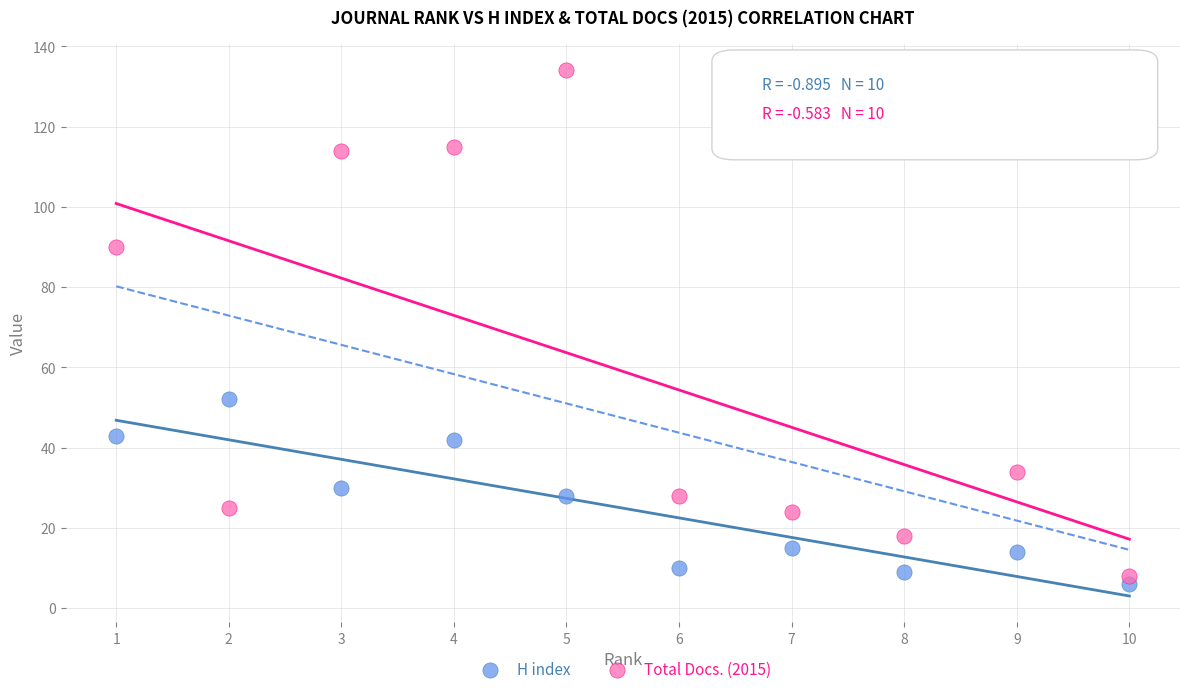

Across all series, what Y value is closest to 70?

52